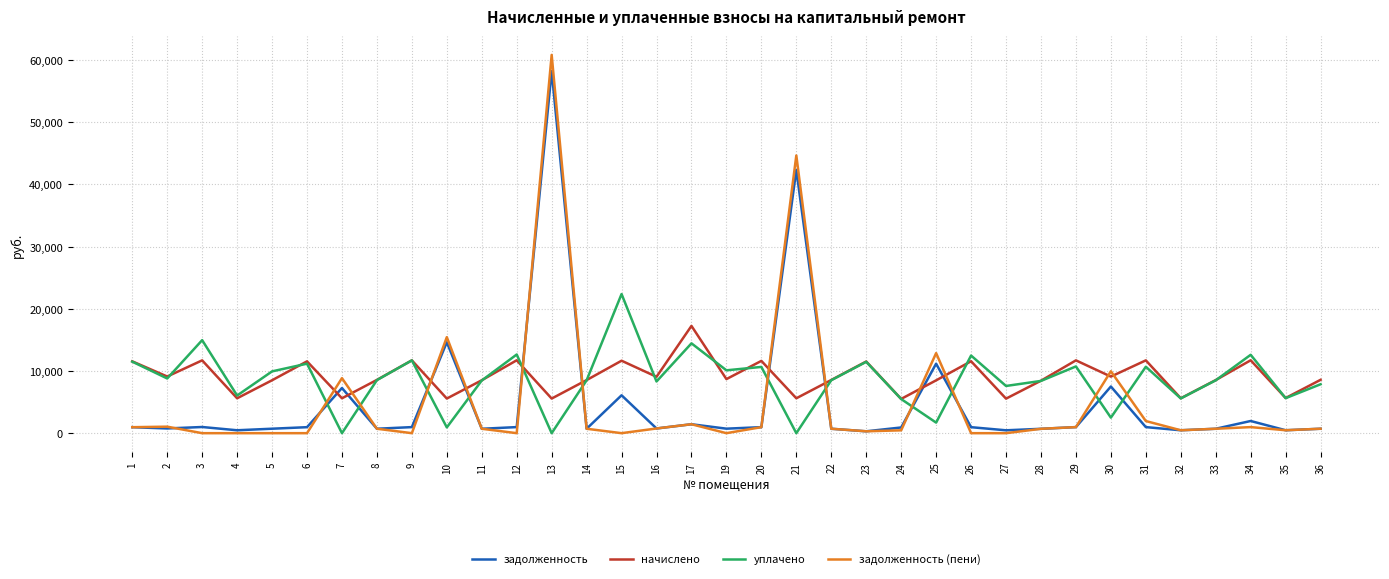

In начислено, how many points are higher than both neighbors (excluding endpoints)?

12